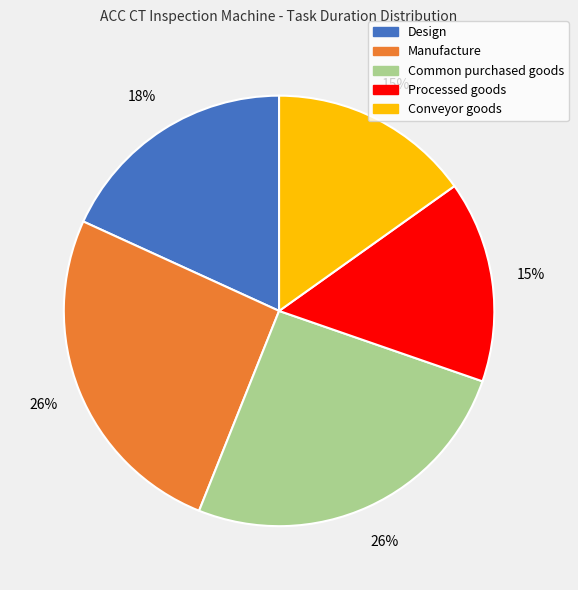

To the nearest percent, what is the combined percentage of Common purchased goods and Processed goods?

41%